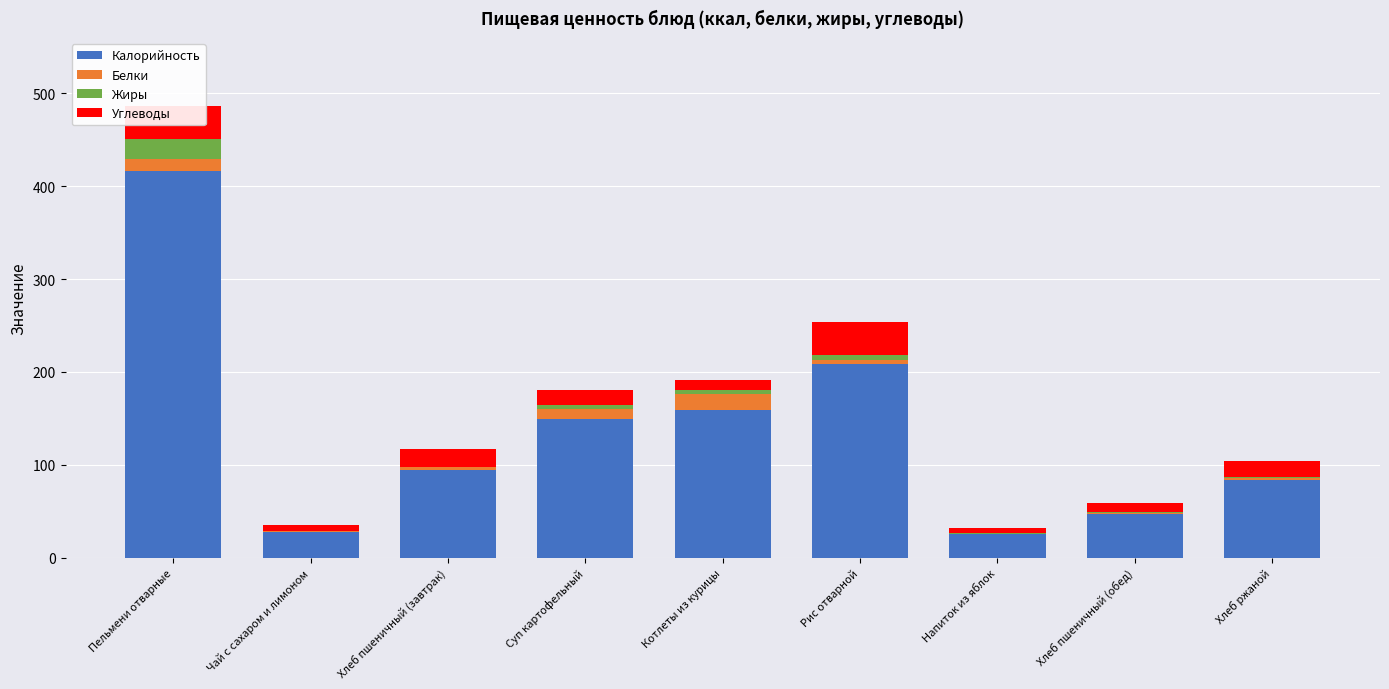

At which category is the sum across all series the highest?

Пельмени отварные